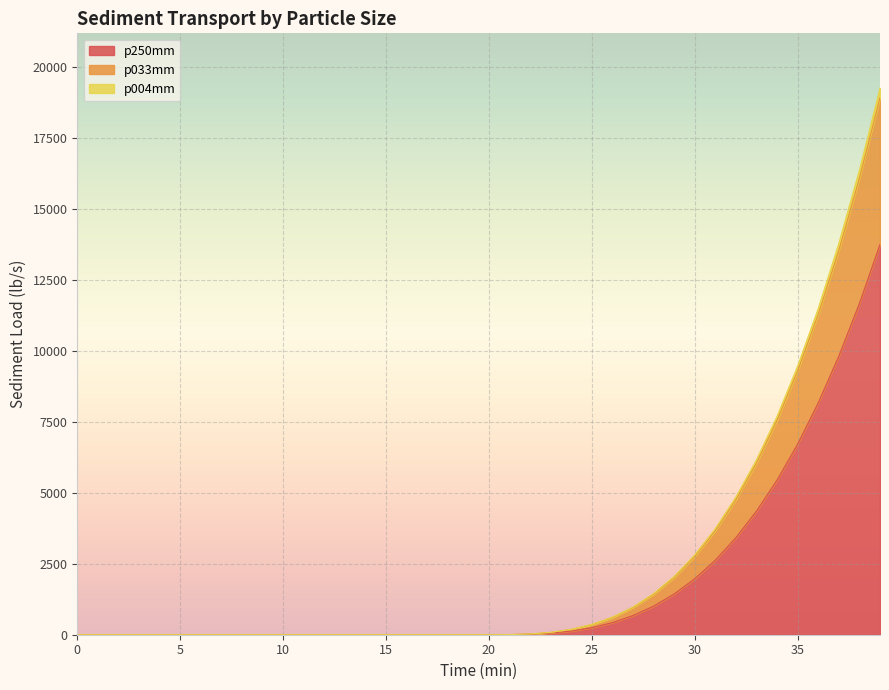

At which category is the sum across all series the highest?

39.0